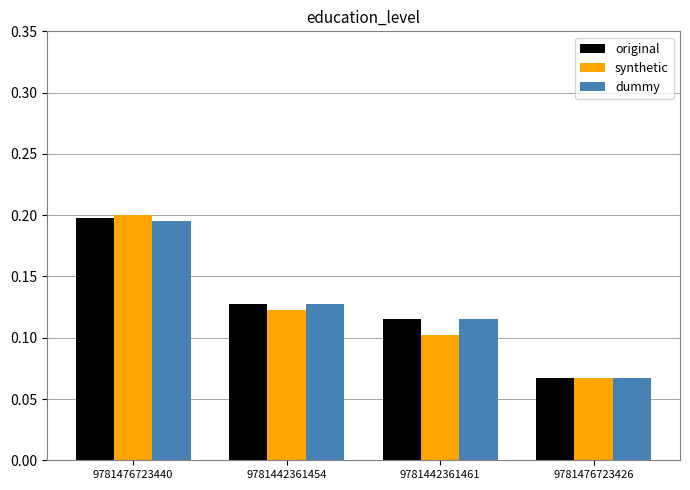

At which label does dummy reach its peak?

9781476723440